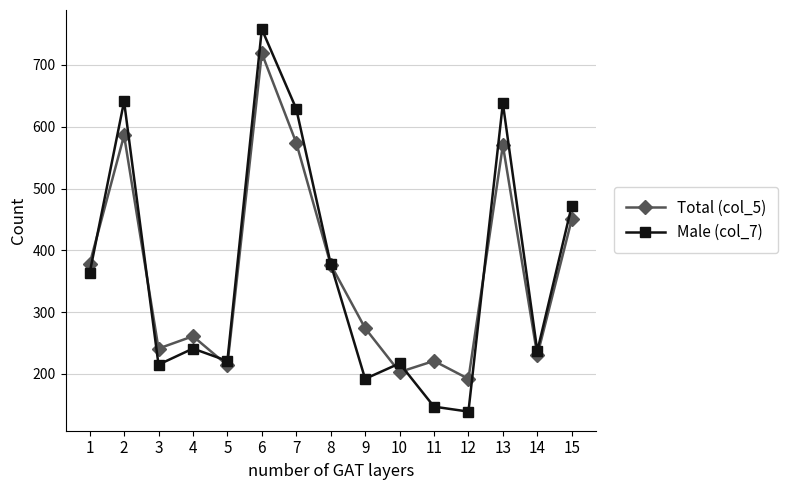

What is the maximum value for Male (col_7)?

758